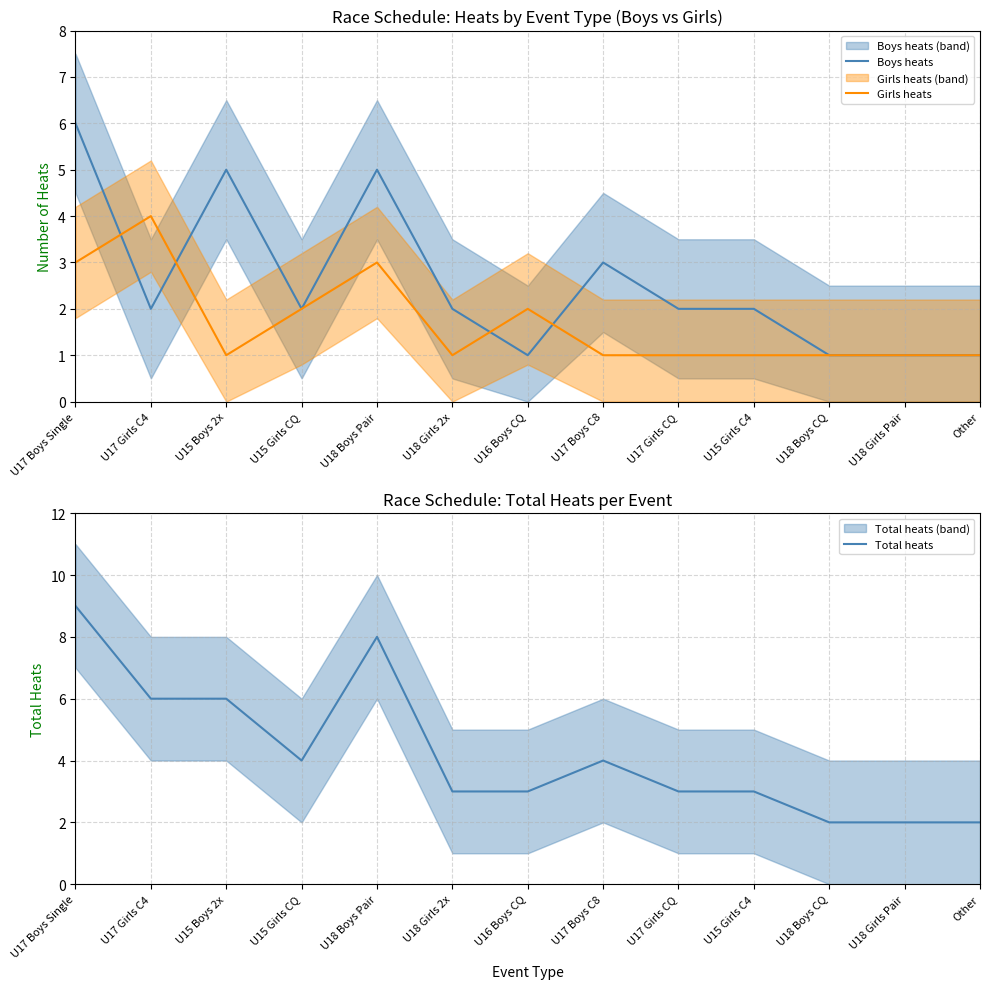

At which category is the sum across all series the highest?

U17 Boys Single